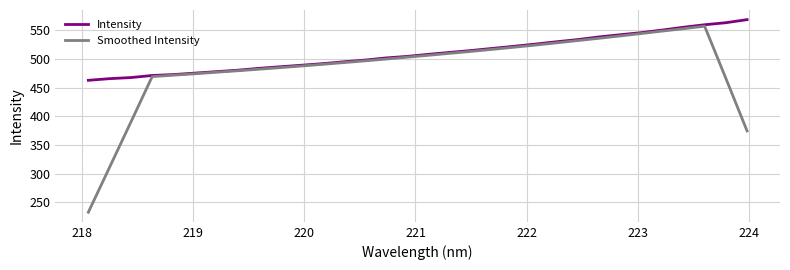

What is the sum of all Smoothed Intensity values?

15511.2